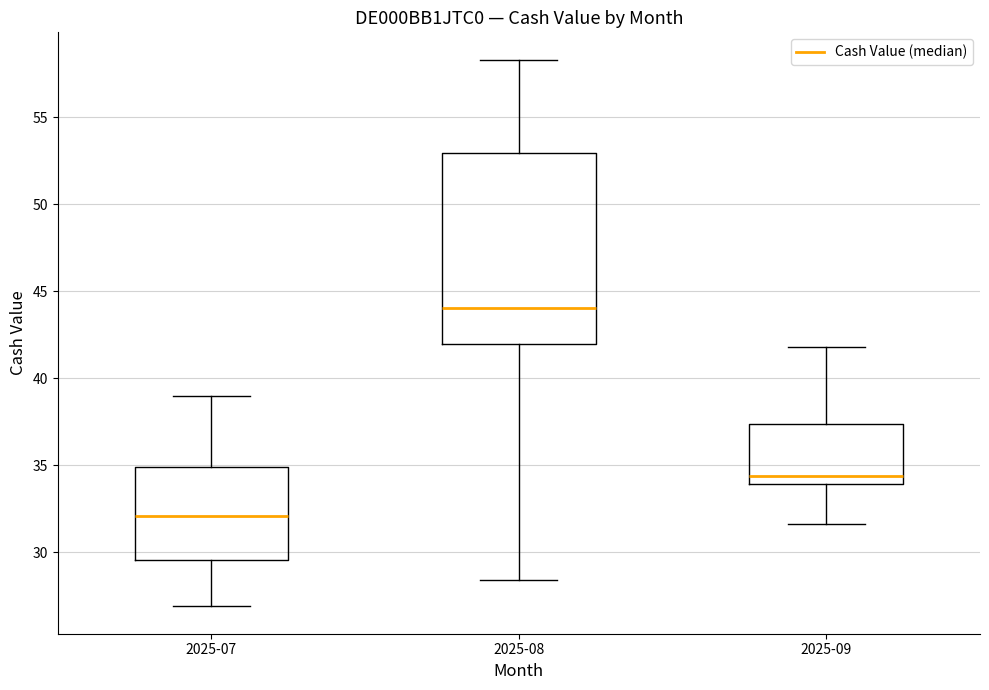

Reading left to right, transcribe this box plot: for each box, give where its median line is, the range the box spans, and where its two whiskers end, as read against the y-axis. The values are not printed on the chart, so give them approximately, as read against the axis.

2025-07: median 32.0, box 29.5 to 35.0, whiskers 27.0 to 39.0
2025-08: median 44.0, box 42.0 to 53.0, whiskers 28.5 to 58.5
2025-09: median 34.5, box 34.0 to 37.5, whiskers 31.5 to 42.0